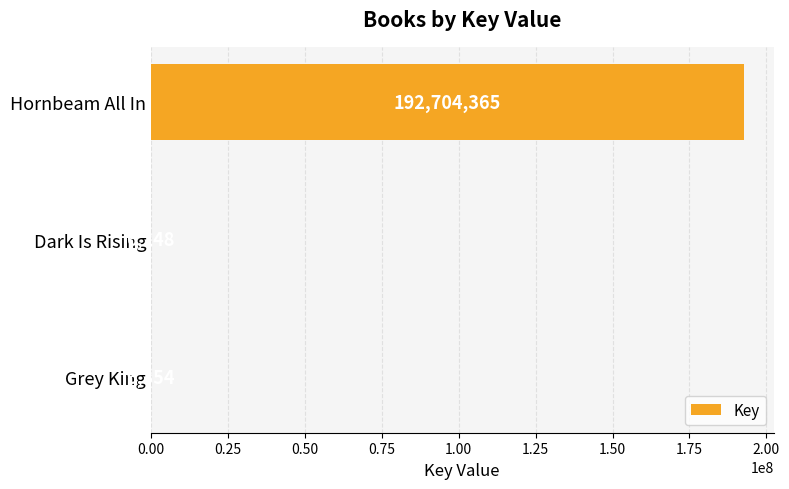

Reading top to bottom, list all the values displayed in this chart.

Hornbeam All In=192704365	Dark Is Rising=6248	Grey King=6354